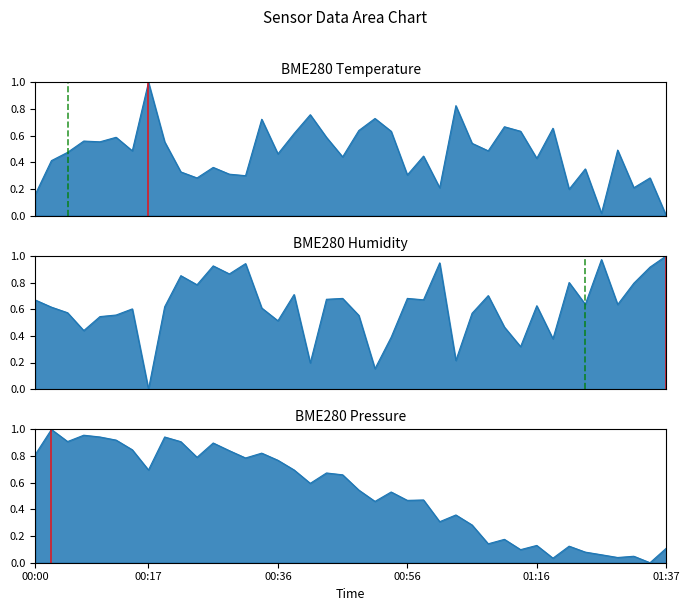

Which series has the largest total across all categories?

BME280_humidity